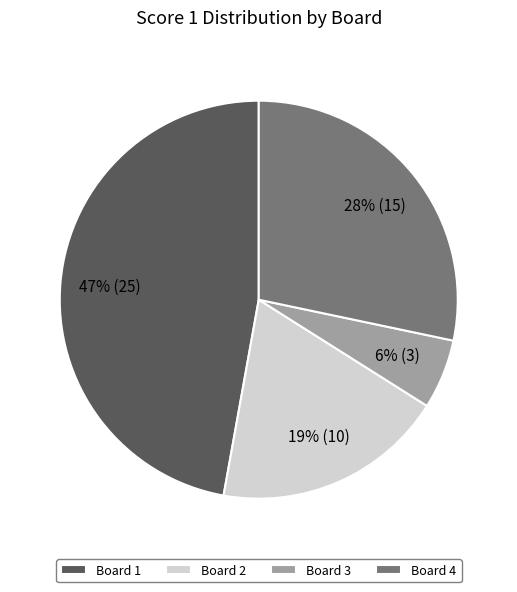

What is the largest slice in the pie chart?

Board 1